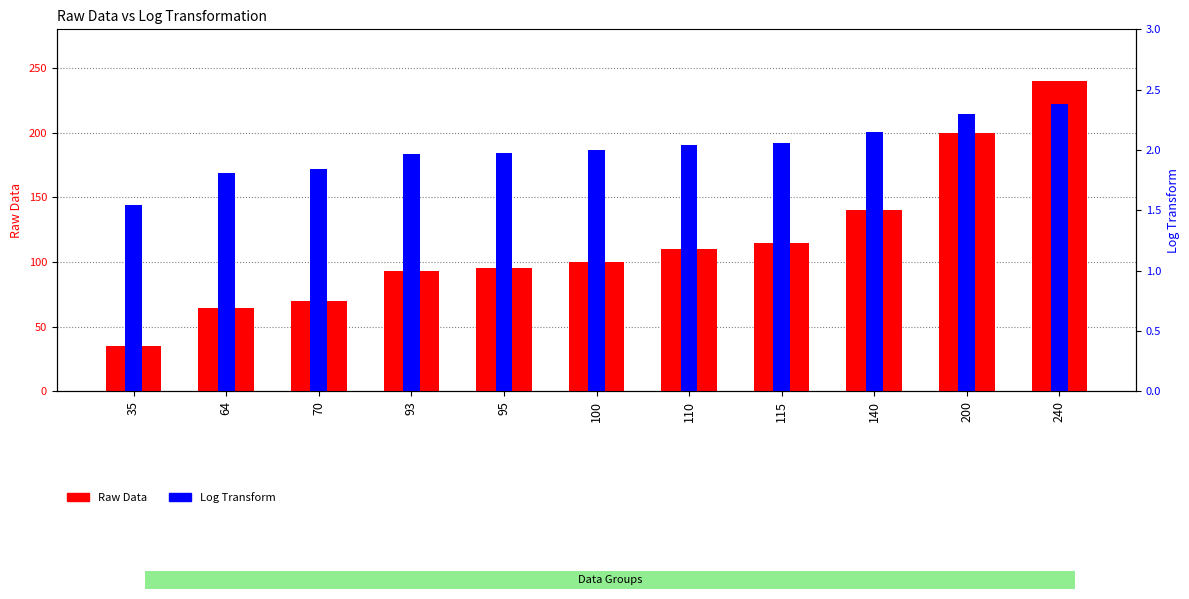

Reading left to right, extract all data points from this chart.

Raw Data: 35.0	64.0	70.0	93.0	95.0	100.0	110.0	115.0	140.0	200.0	240.0
Log Transform: 1.5	1.8	1.8	2.0	2.0	2.0	2.0	2.1	2.1	2.3	2.4